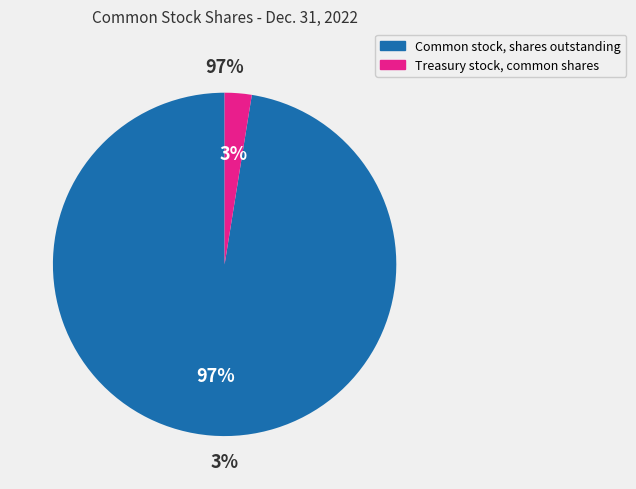

Does Common stock, shares outstanding represent more than half of the total?

Yes